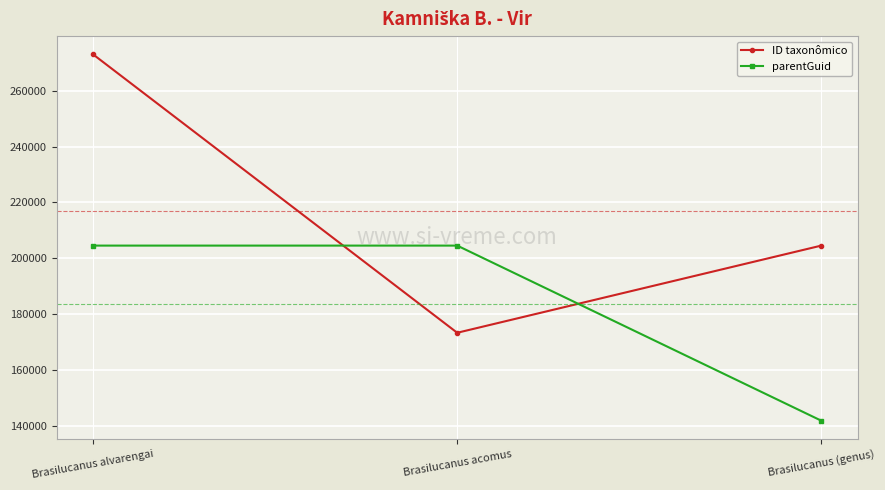

Which series has the largest total across all categories?

ID taxonômico